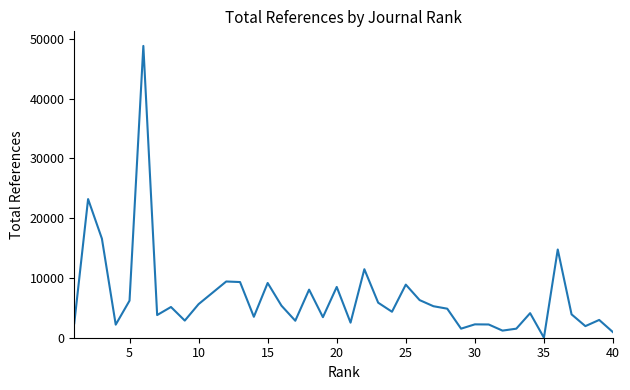

What is the greatest value displayed?

48844